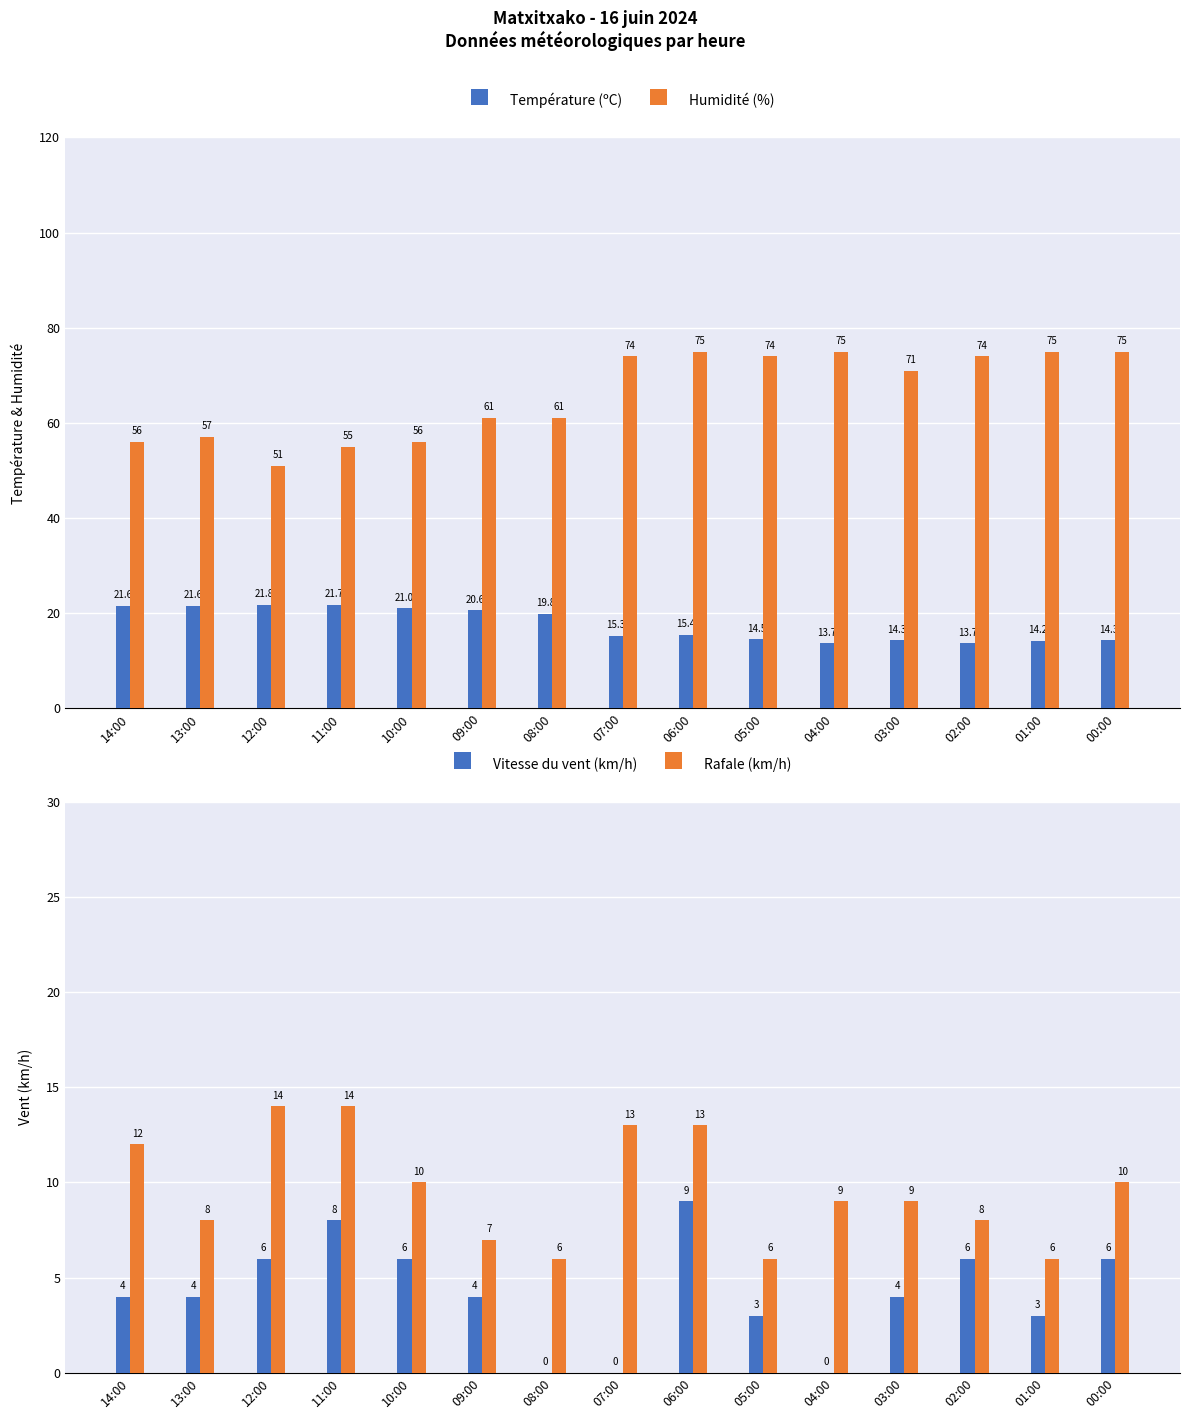

What is the lowest value of the Température (ºC) series?

13.7